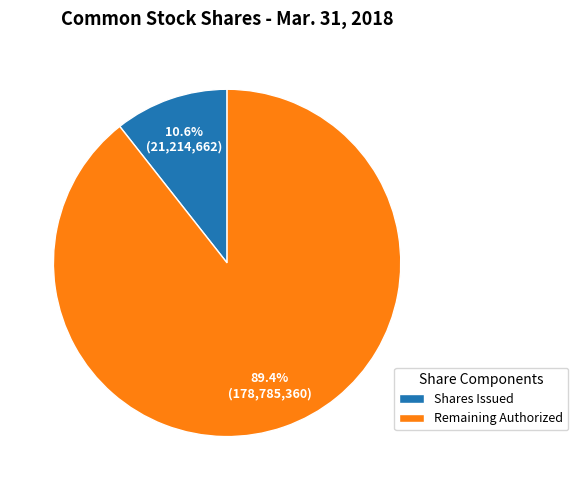

Is the sum of Shares Issued and Remaining Authorized greater than half?

Yes